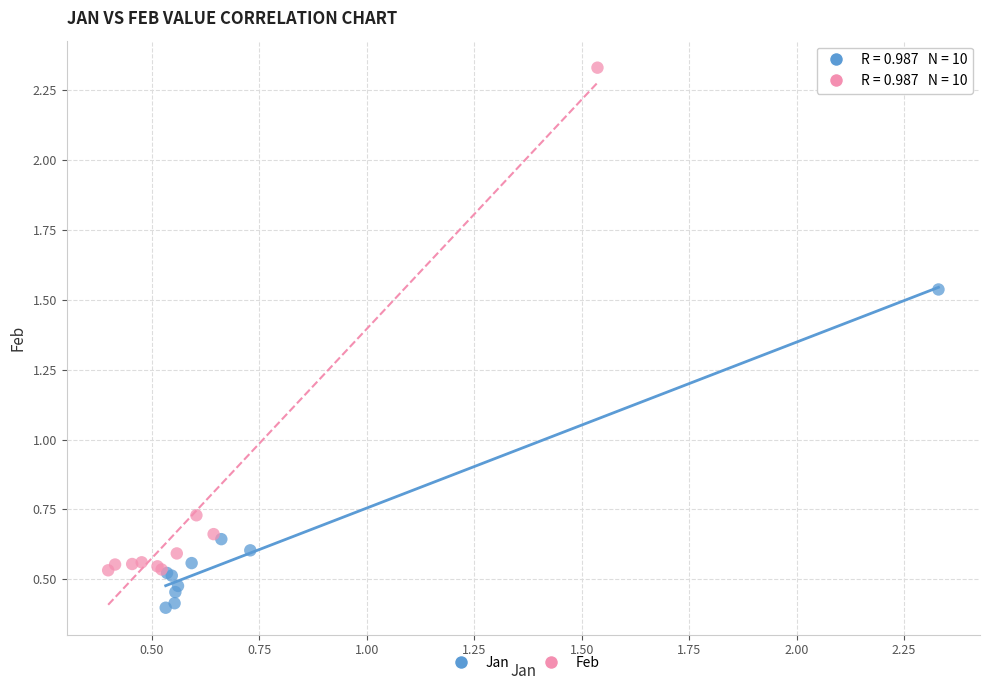

Which series reaches the maximum Y coordinate?

Feb